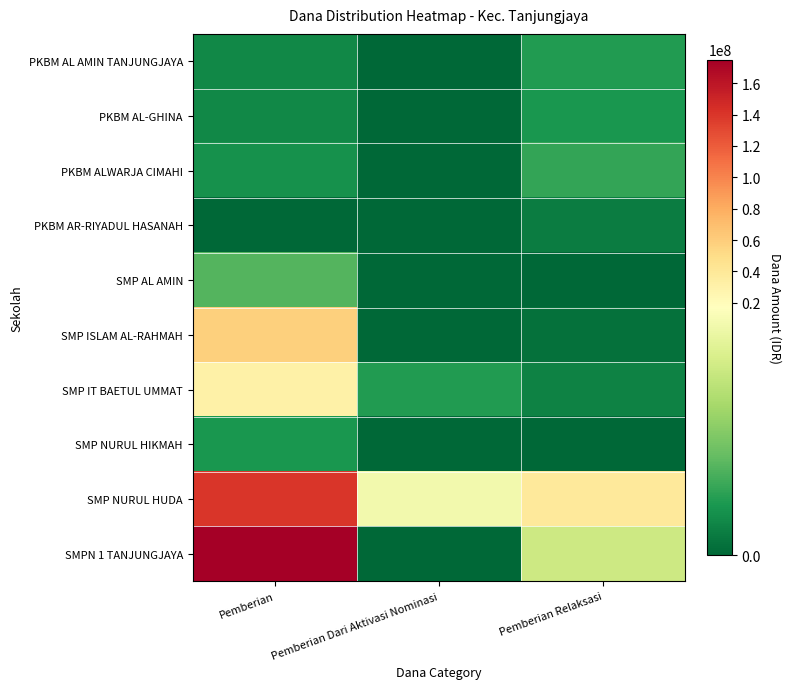

Count the number of data series in this chart.

10